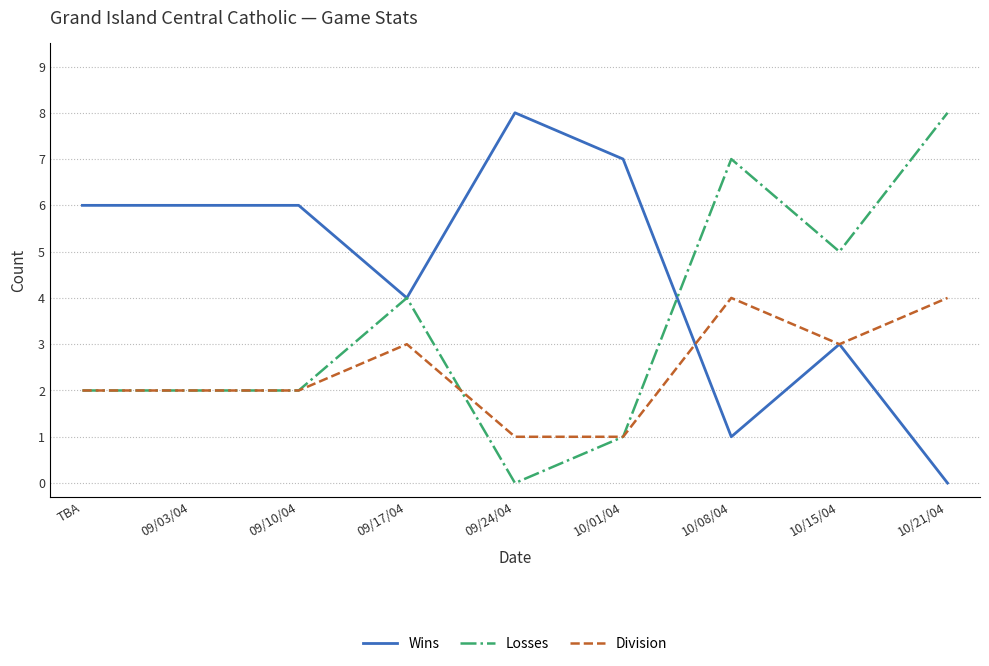

The Wins series shows 9 at TBA. True or false?

False